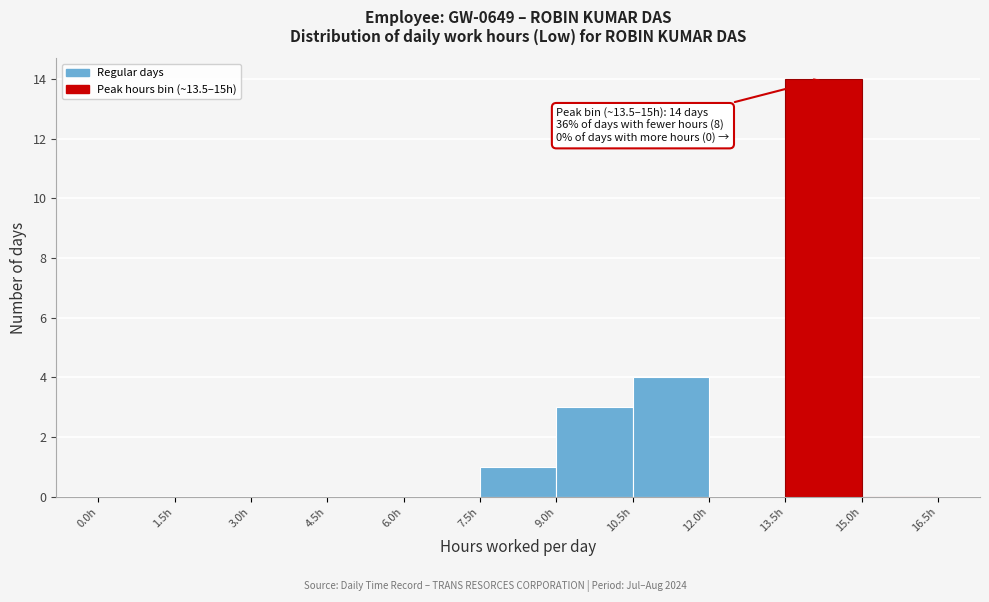

Over which range of the x-axis is the bar tallest?

13.5 to 15.0